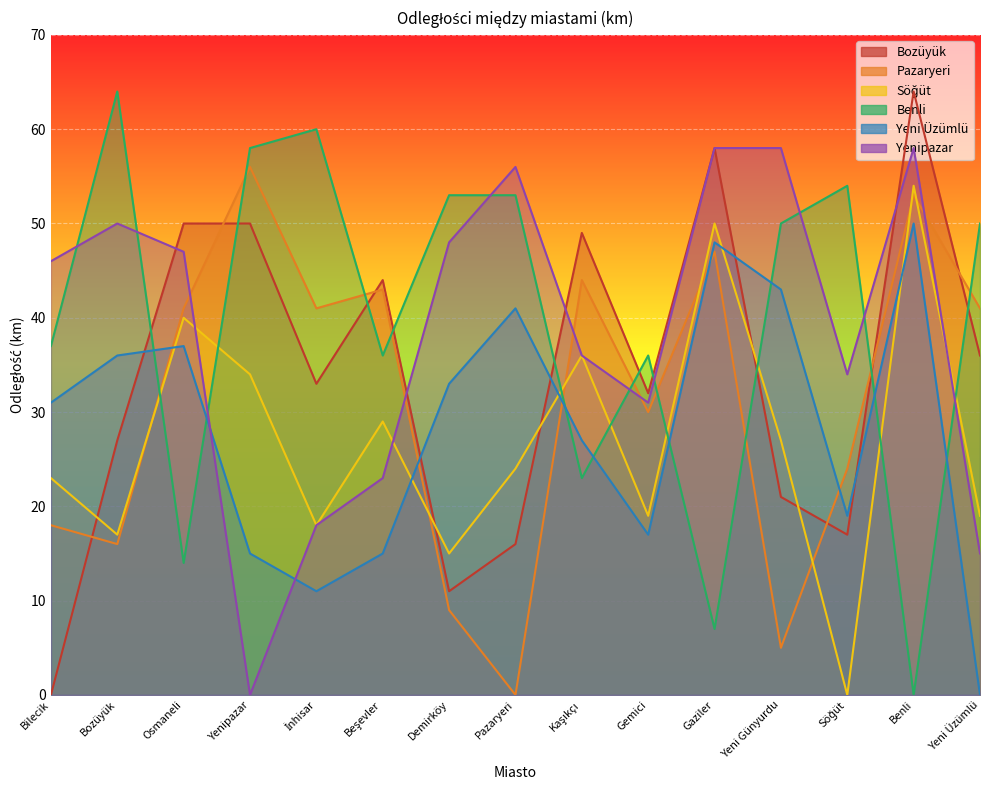

At which label is Yenipazar closest to 29?

Gemici